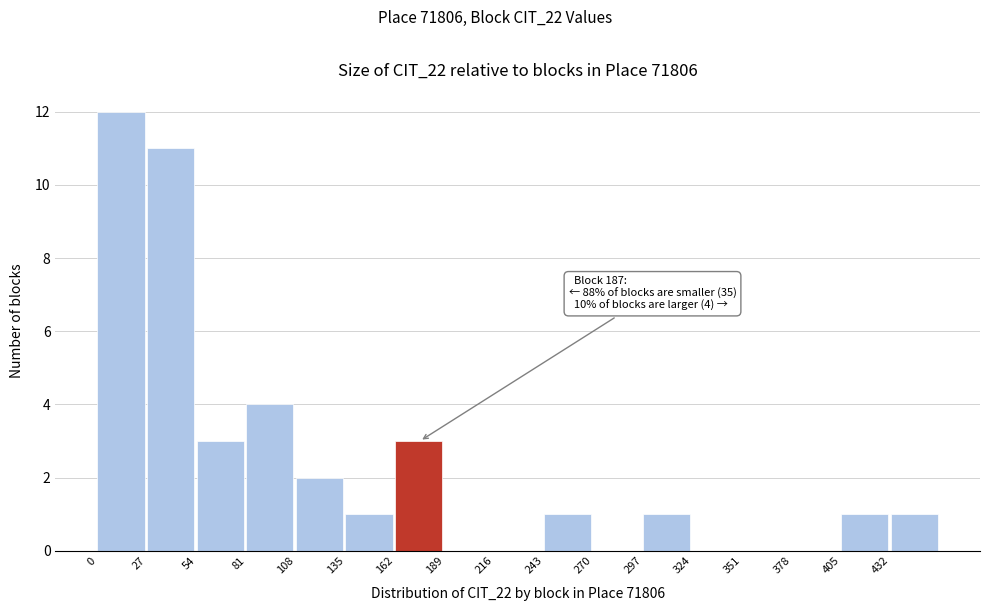

Which range on the x-axis has the tallest bar?

0 to 27